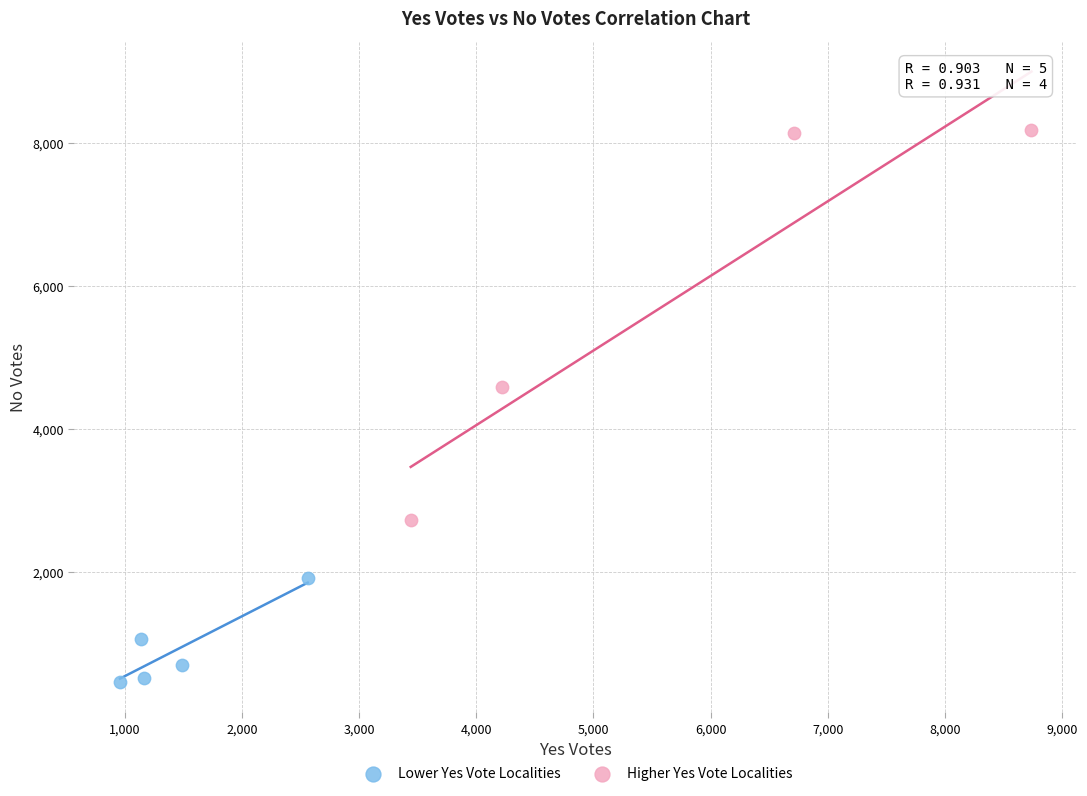

Which series reaches the minimum Y coordinate?

Lower Yes Vote Localities